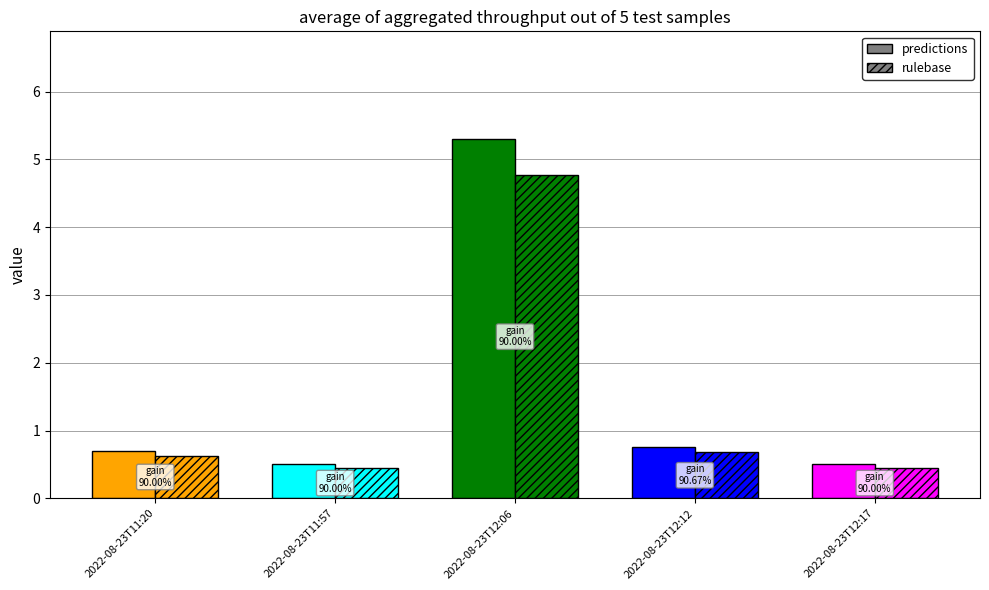

Rank the series by their maximum value, from highest to lowest.

predictions, rulebase